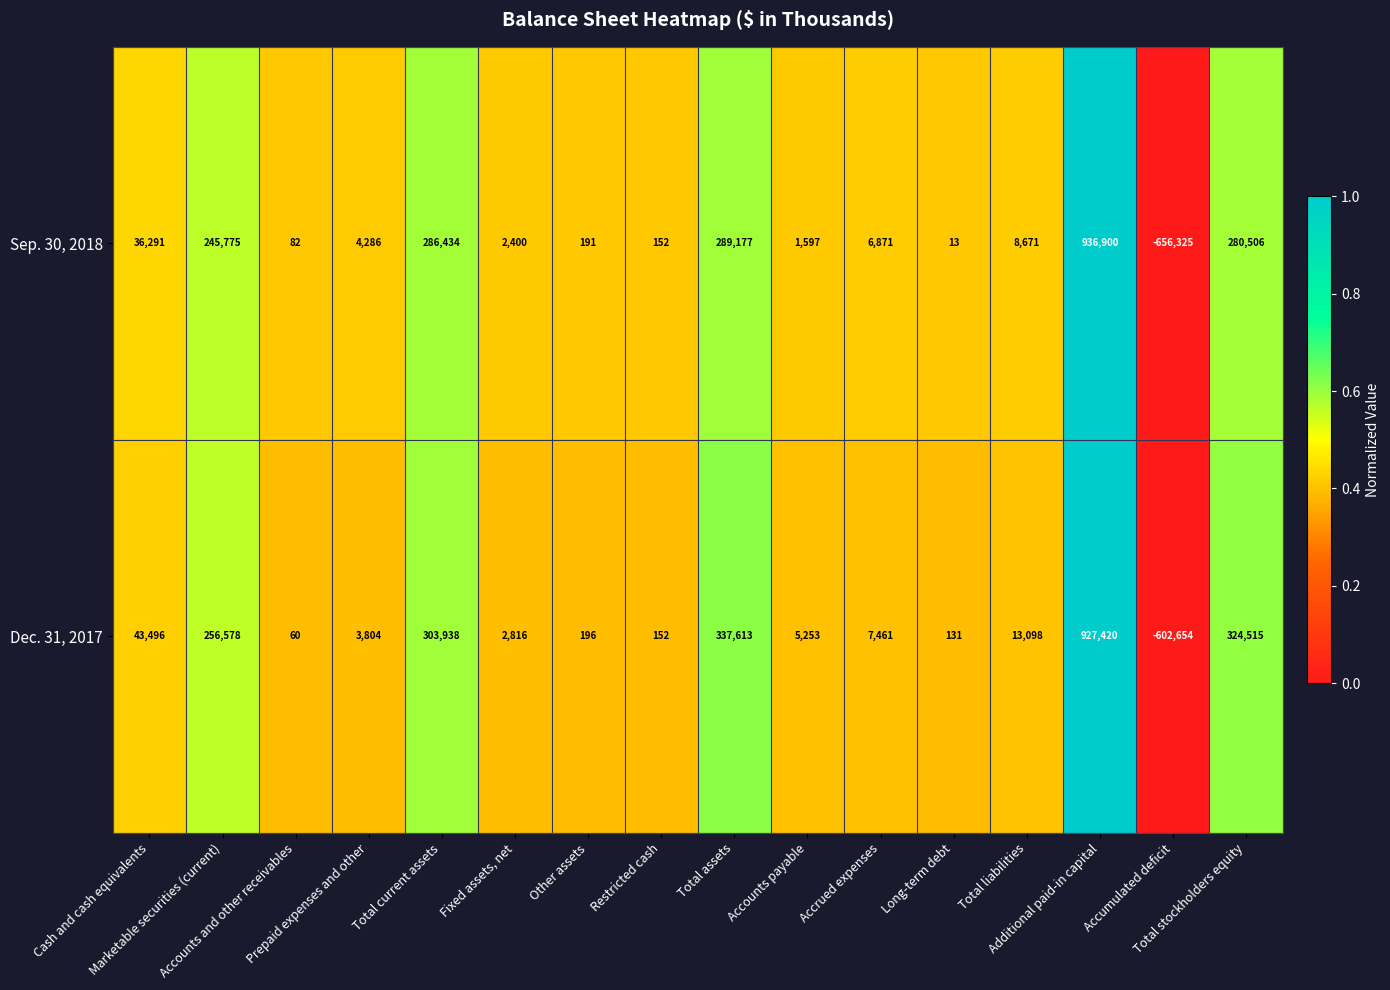

How many categories are shown in the chart?

16